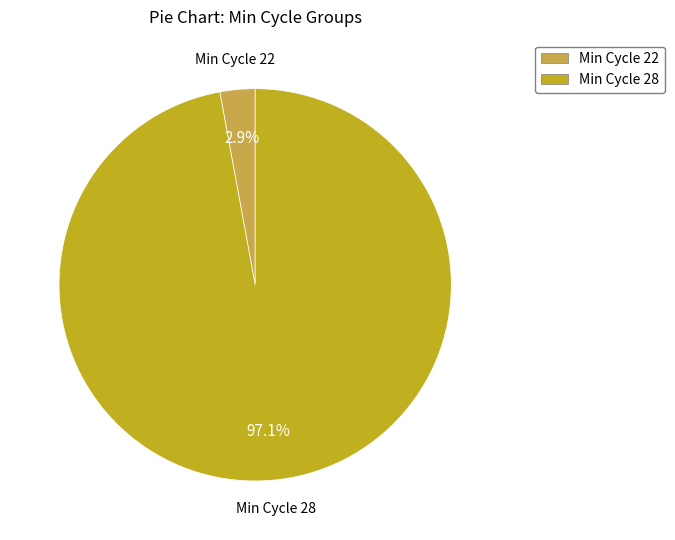

Which slice represents more than half of the pie?

Min Cycle 28